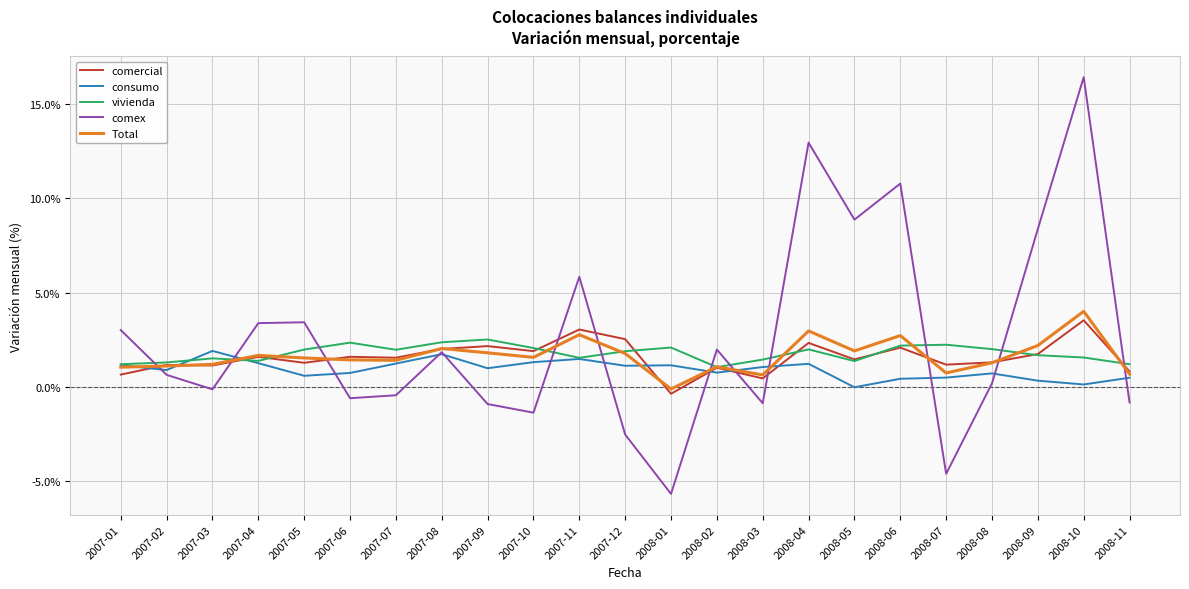

What are all the series names shown in the legend?

comercial, consumo, vivienda, comex, Total